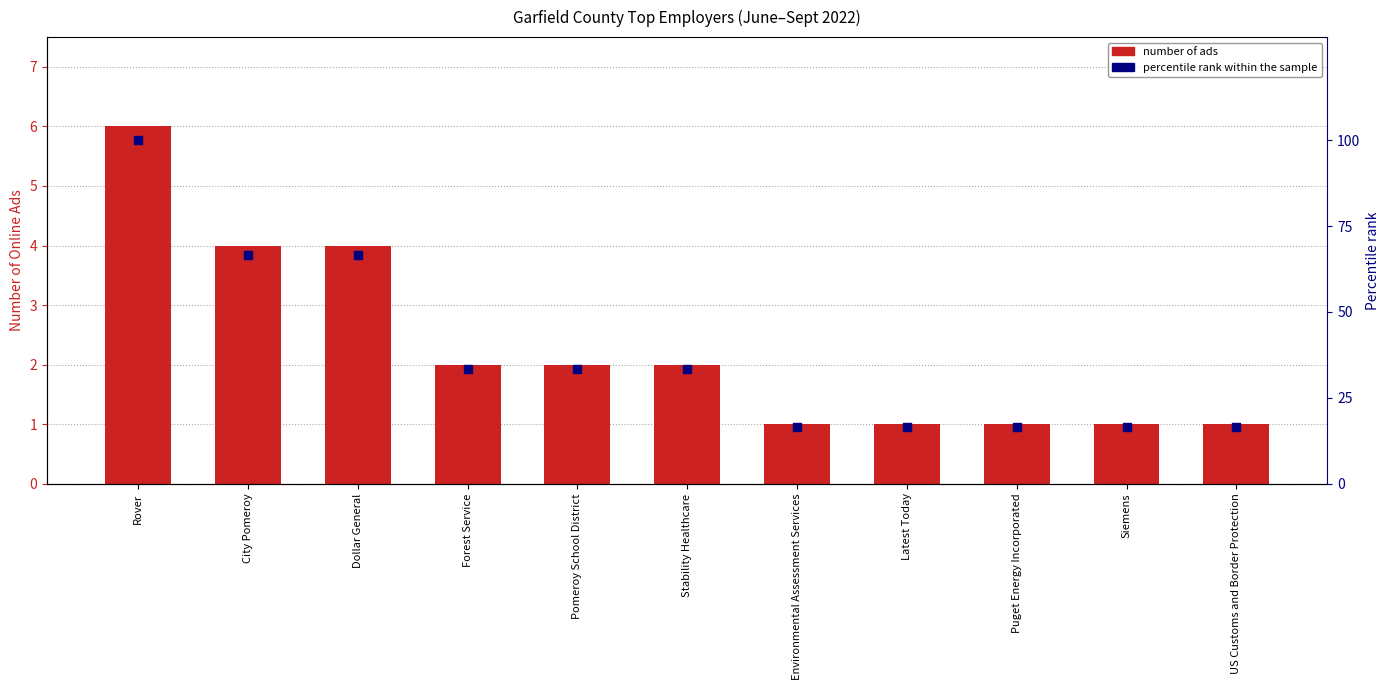

What is the total value across all series at Stability Healthcare?

35.3